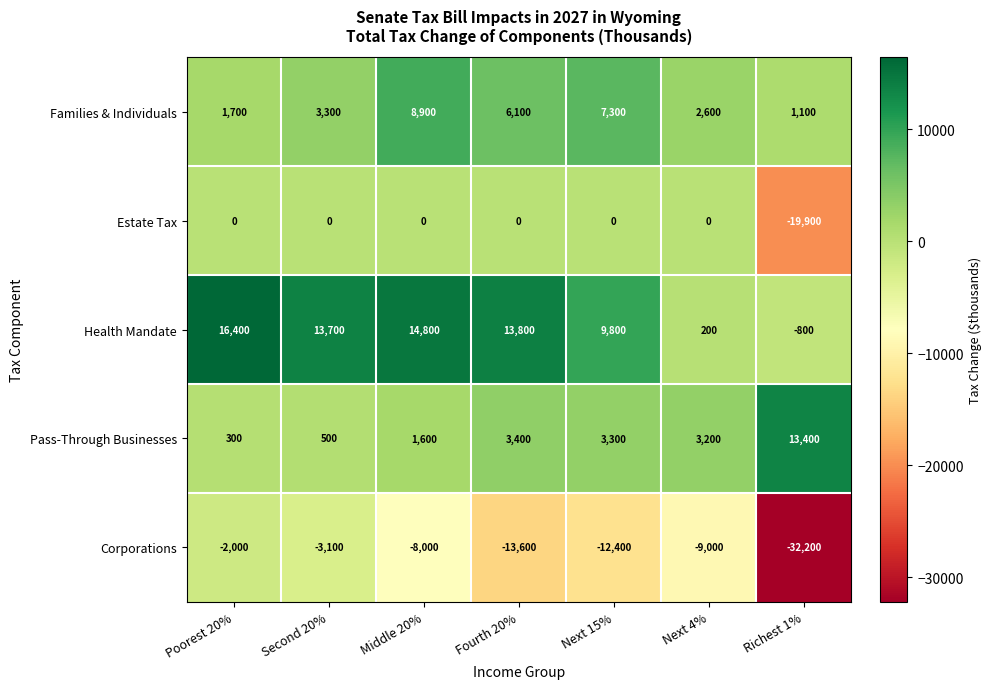

At which label does Corporations first exceed -9000?

Poorest 20%